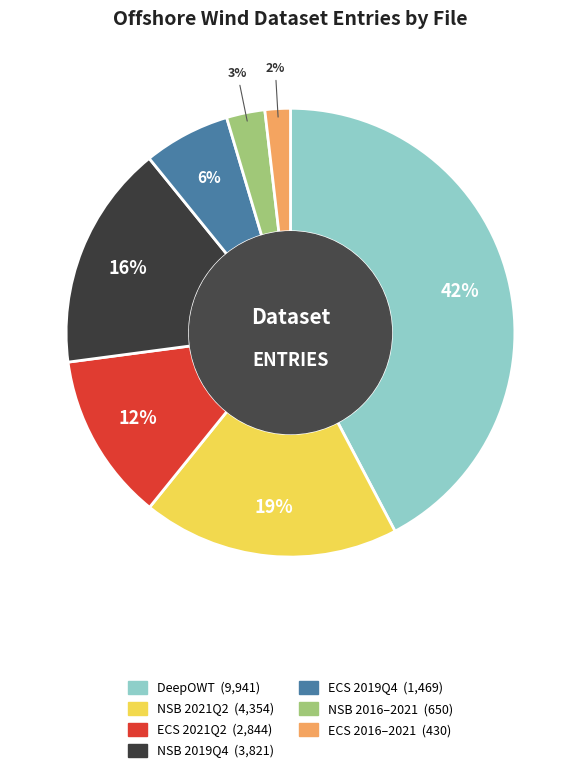

To the nearest percent, what is the difference between the largest and smallest slice percentages?

40%